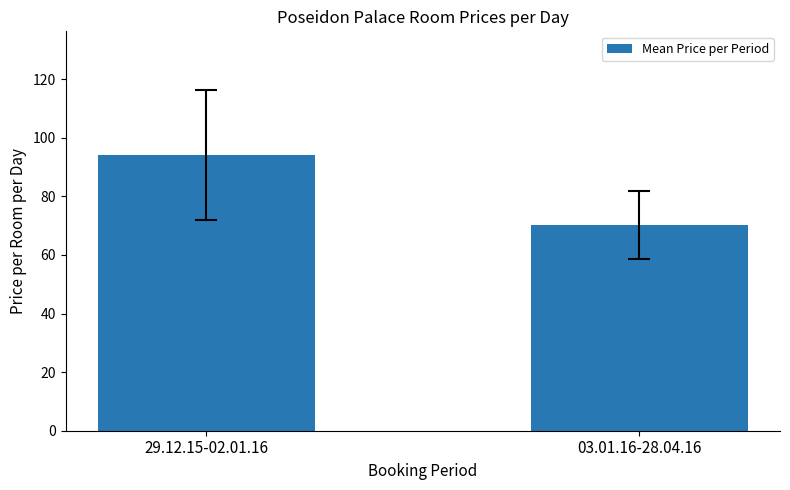

What is the change in value from 29.12.15-02.01.16 to 03.01.16-28.04.16?

-23.8